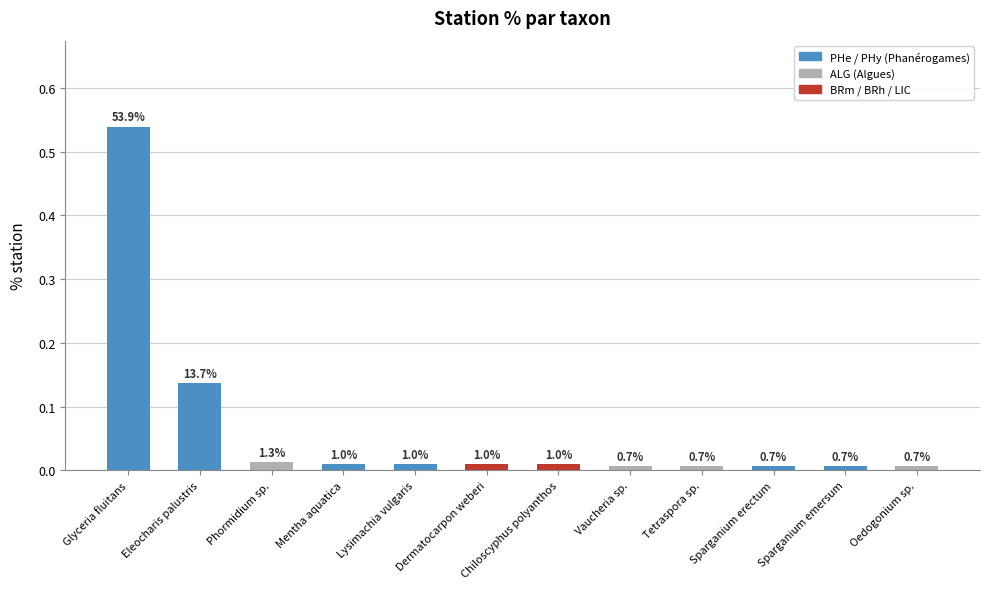

What is the sum of the values at Tetraspora sp. and Glyceria fluitans?

0.5